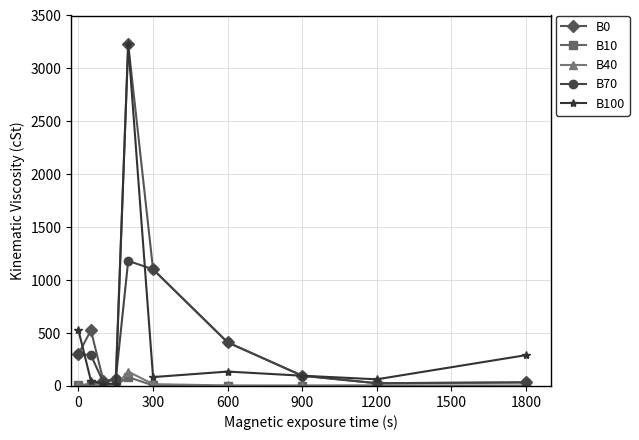

What is the difference between the second highest and minimum values in the B70 series?

1076